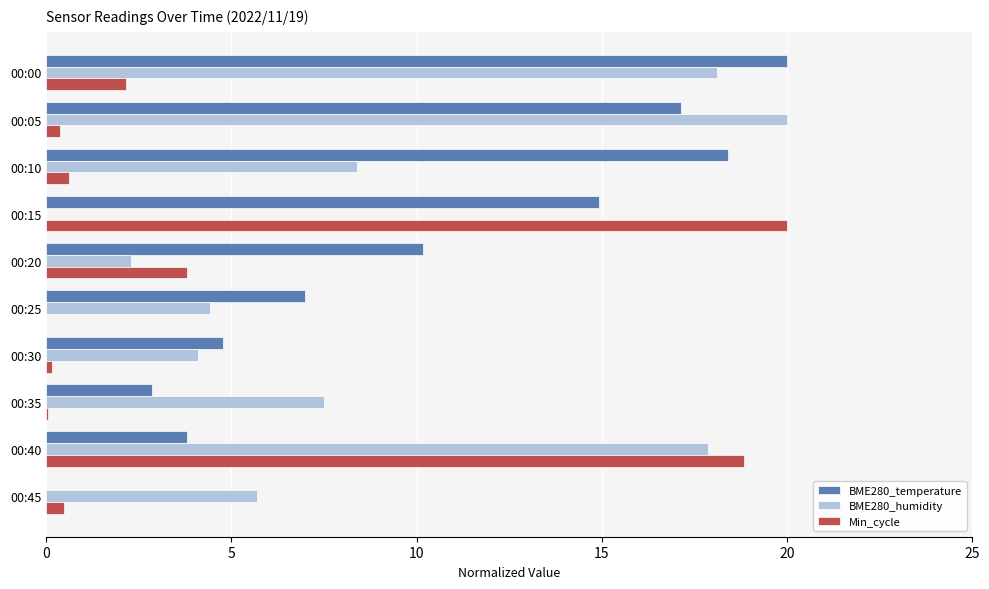

What is the total value across all series at 00:10?

27.4